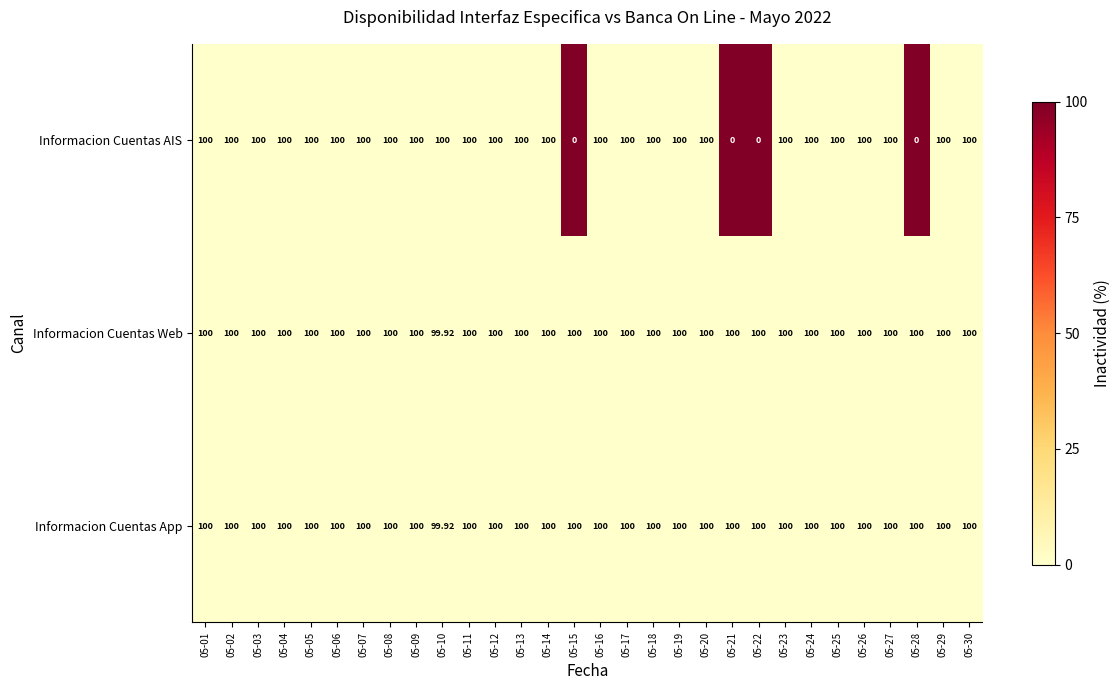

Which series has the largest range (max minus min)?

Informacion Cuentas AIS